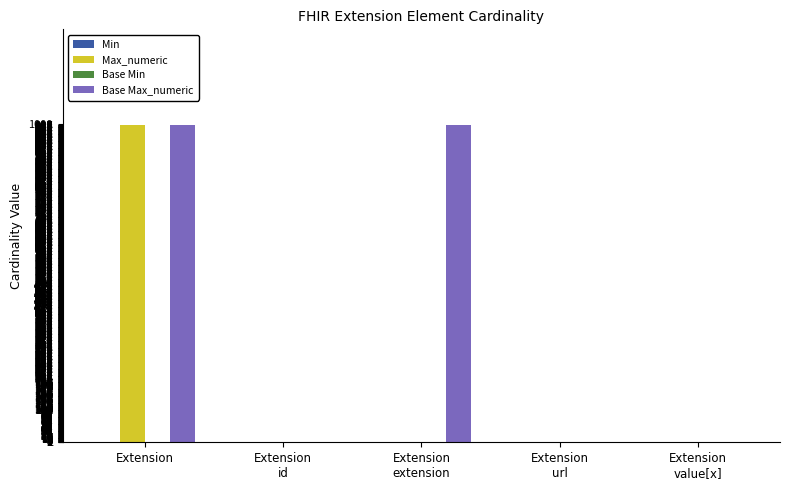

What is the maximum value shown in the chart?

999